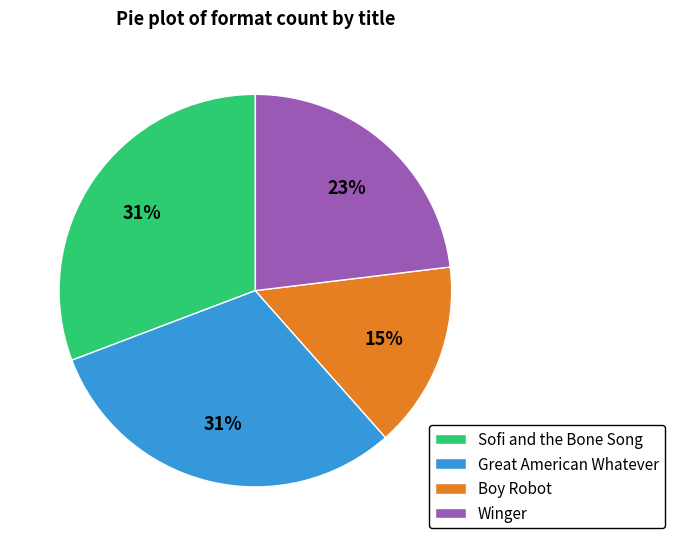

To the nearest percent, what is the average slice percentage?

25%